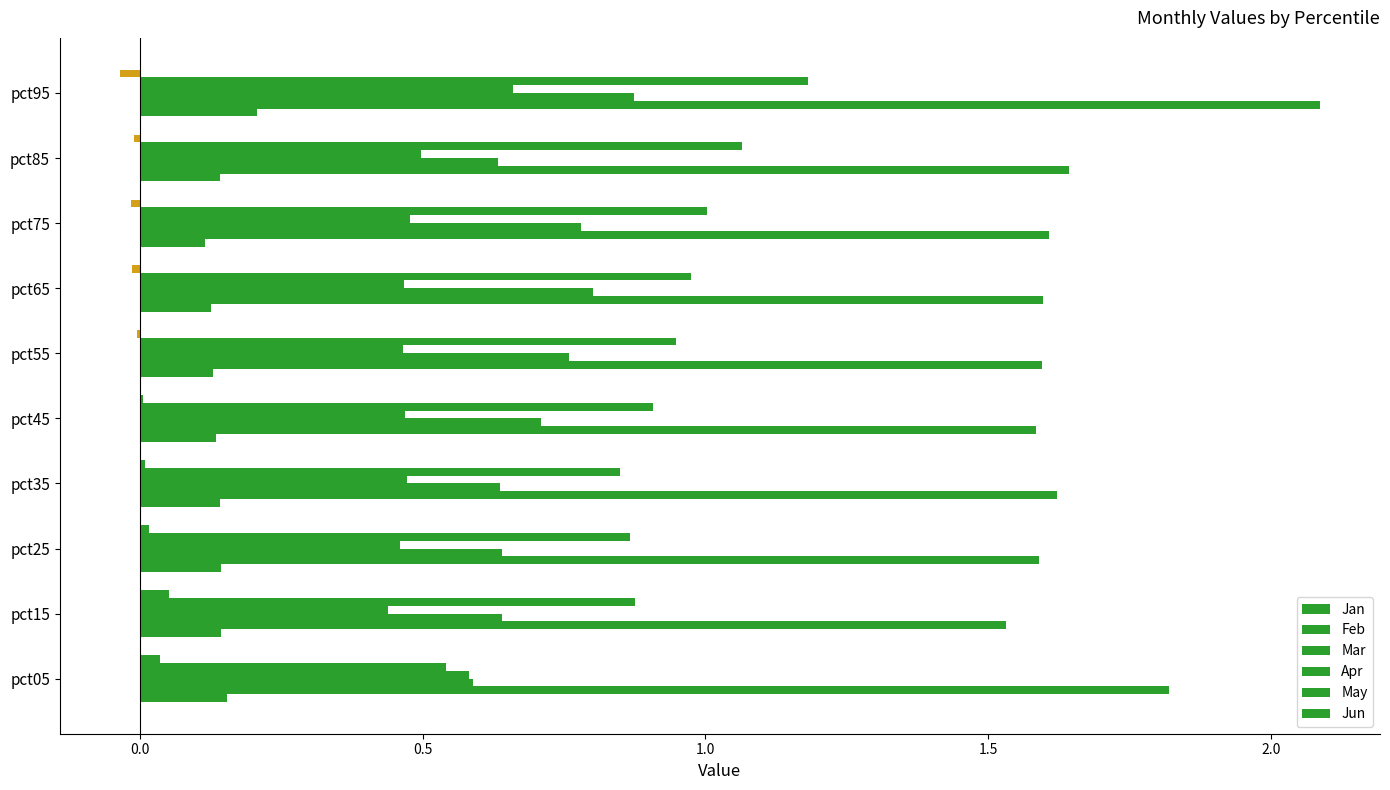

What is the average value of the Jan series?

0.1